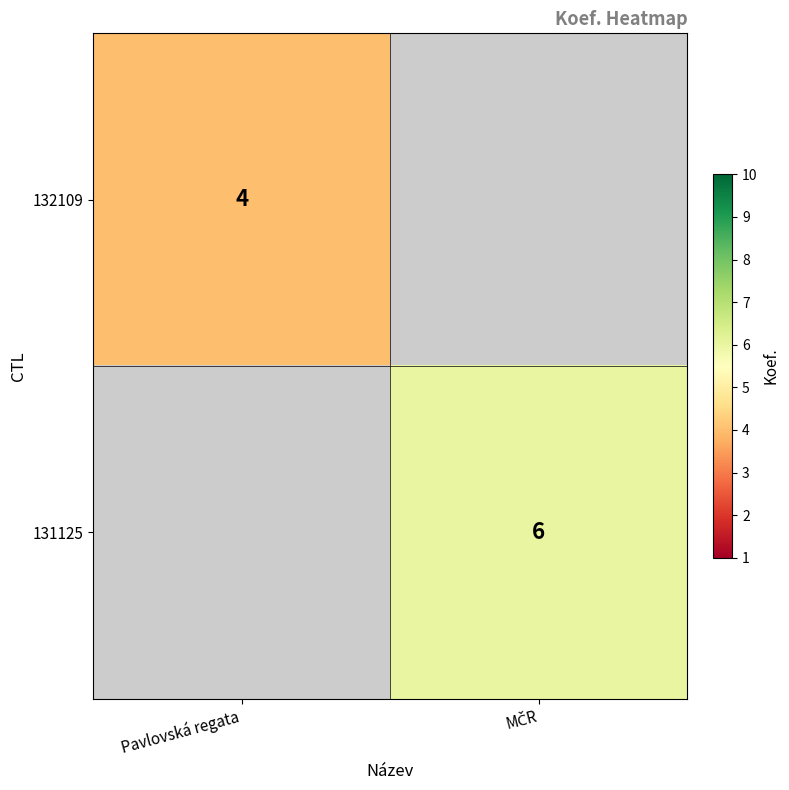

The 132109 series shows 4 at Pavlovská regata. True or false?

True